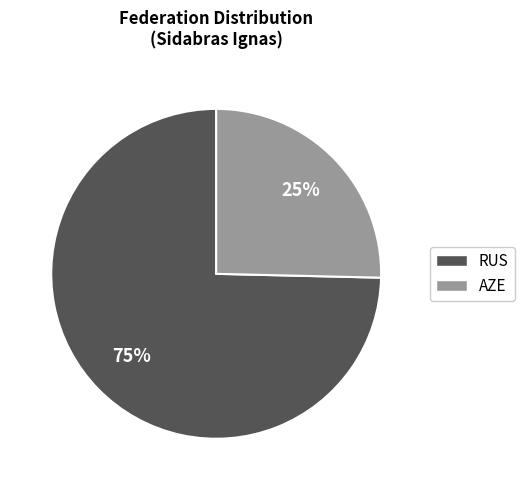

What is the largest slice in the pie chart?

RUS